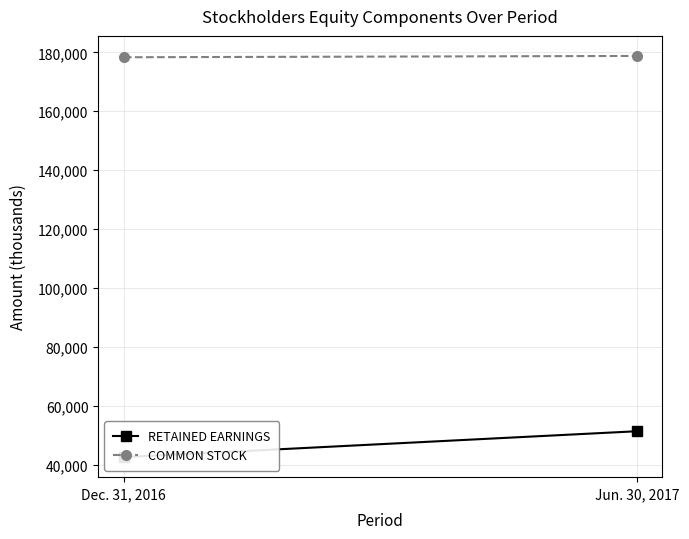

Count the number of data series in this chart.

2